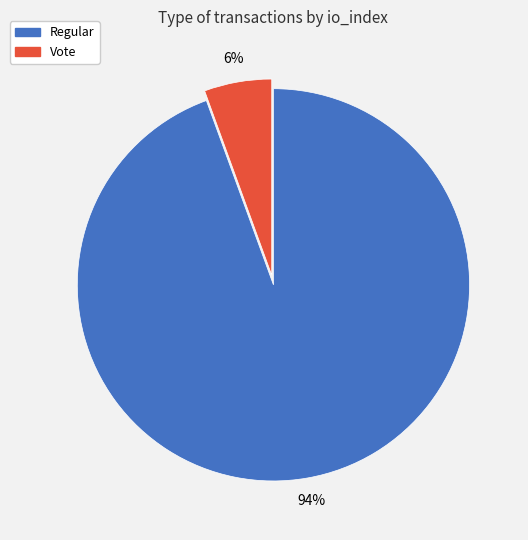

Count the number of slices in the pie.

2